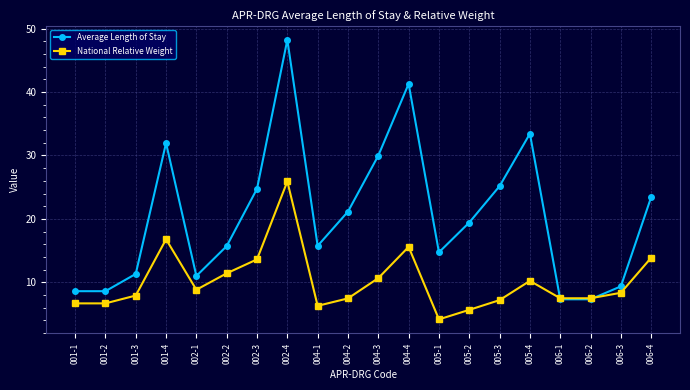

What is the difference between the highest and lowest values at 005-1?

10.6